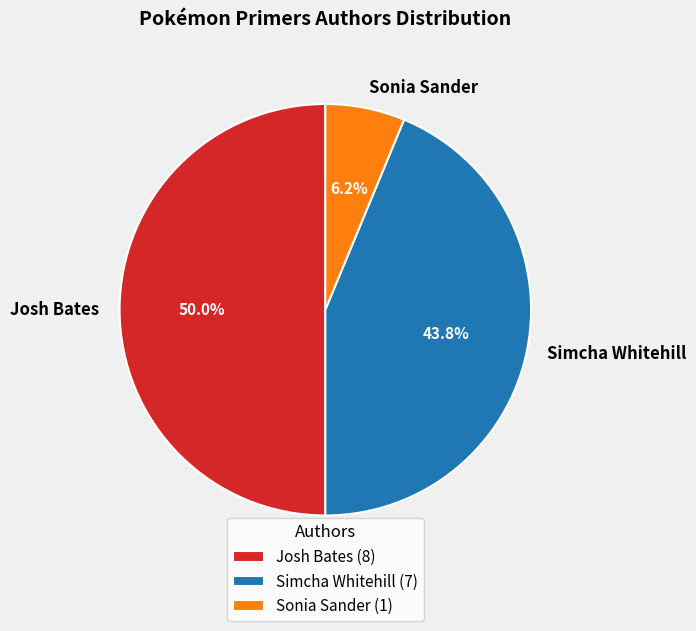

How many slices are in this pie chart?

3